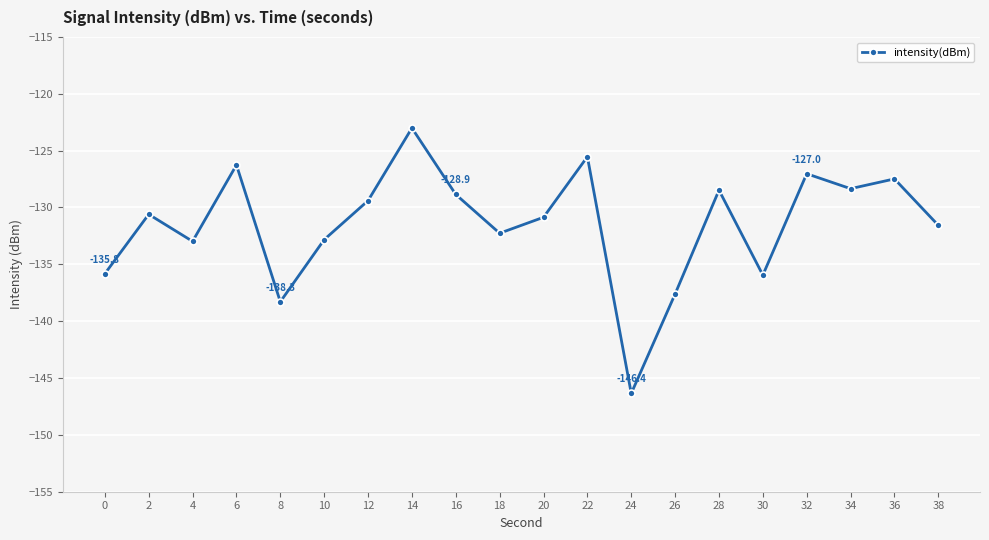

Read the value at 12.

-129.4